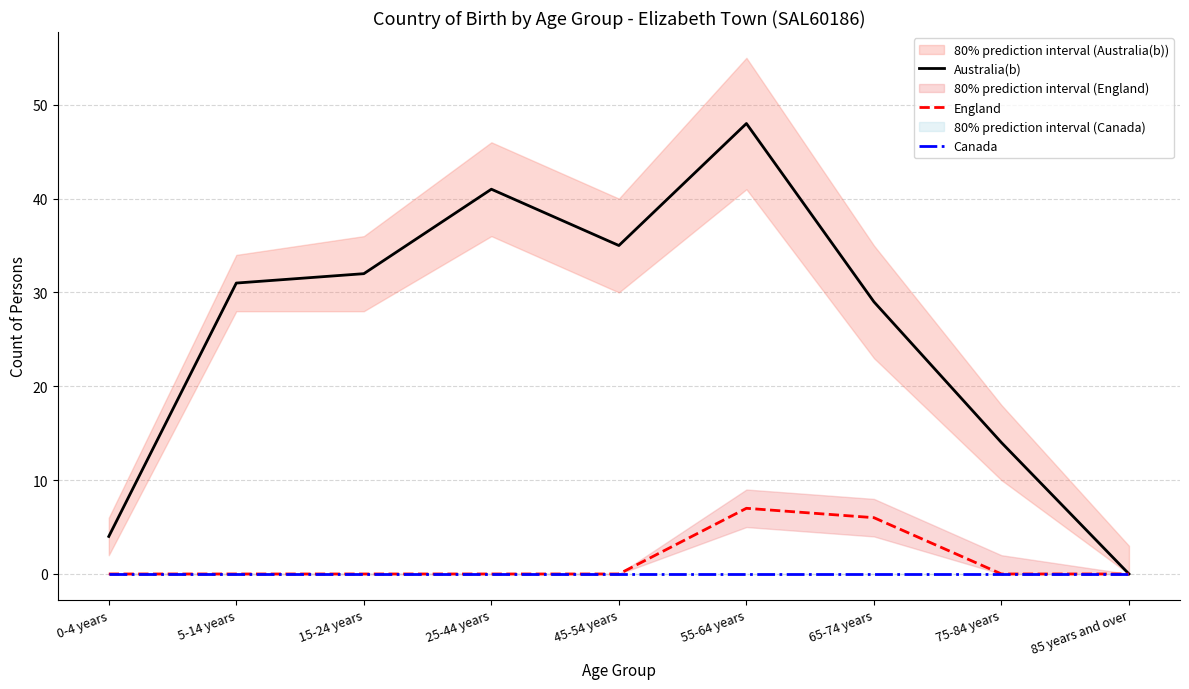

True or false: England and Australia(b) intersect in this chart.

False